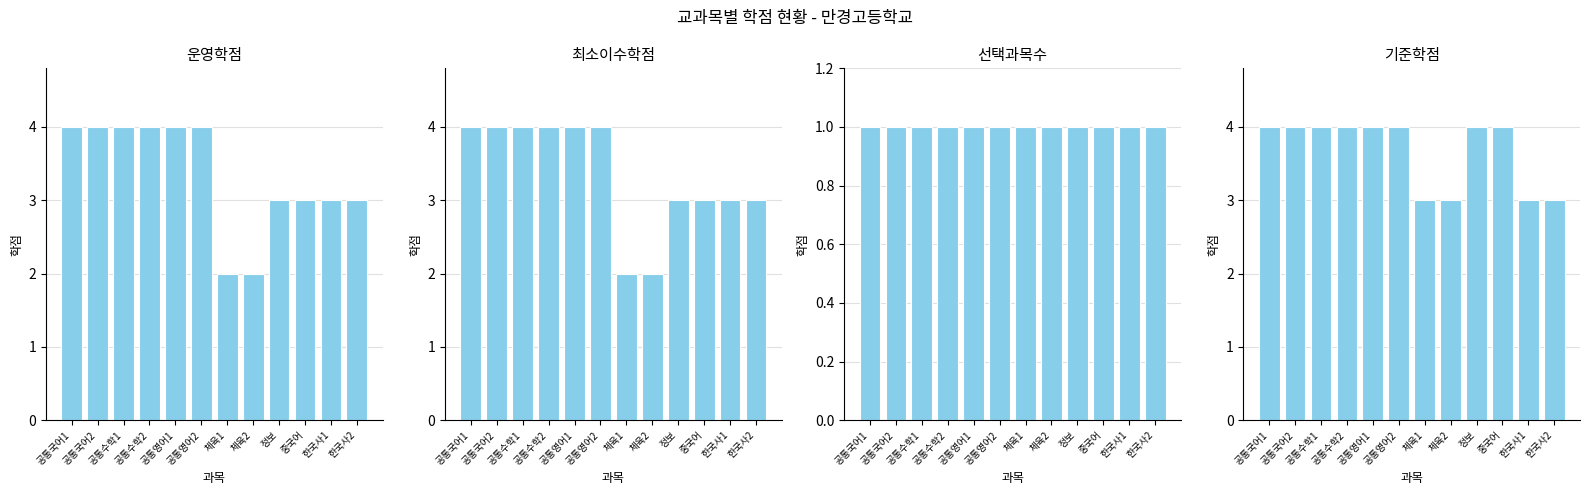

What is the difference between the second highest and second lowest values in the 최소이수학점 series?

2